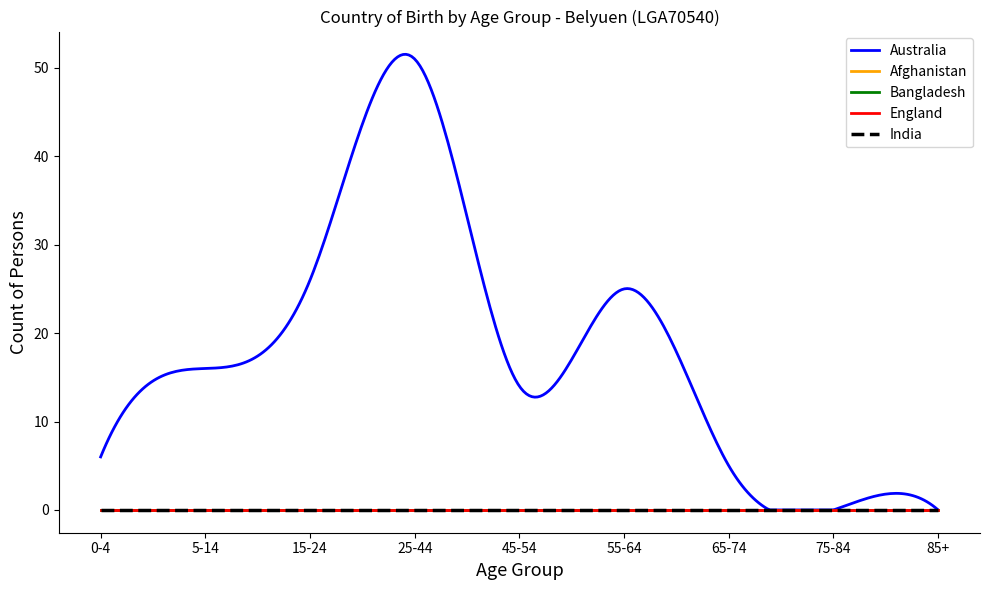

At which category is the sum across all series the highest?

25-44